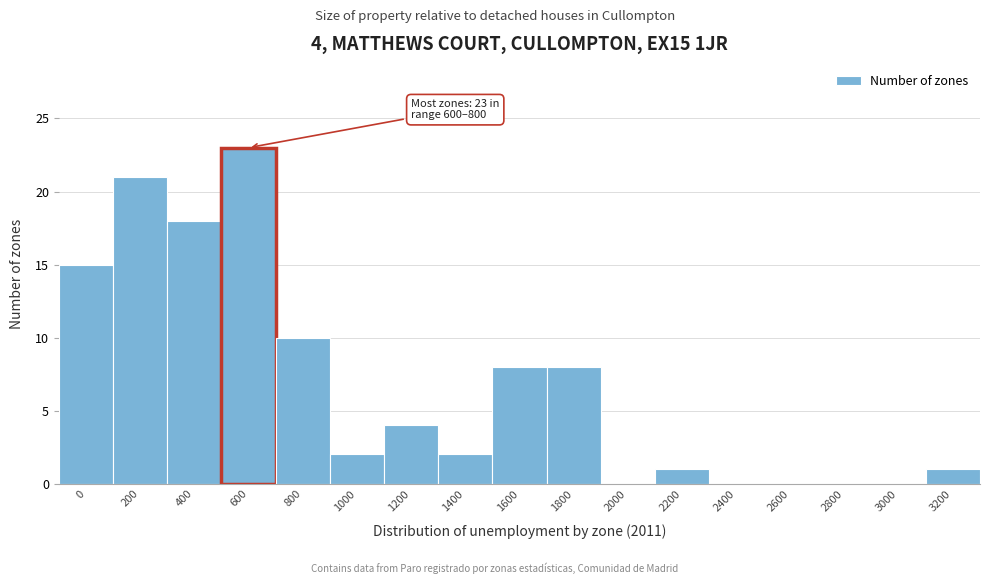

Reading right to left, extract all data points from this chart.

3200=1	3000=0	2800=0	2600=0	2400=0	2200=1	2000=0	1800=8	1600=8	1400=2	1200=4	1000=2	800=10	600=23	400=18	200=21	0=15